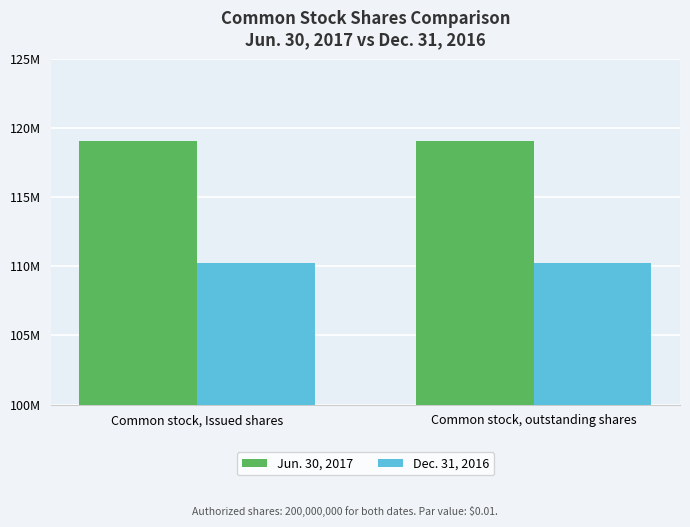

Which series changed the most between Common stock, Issued shares and Common stock, outstanding shares?

Jun. 30, 2017